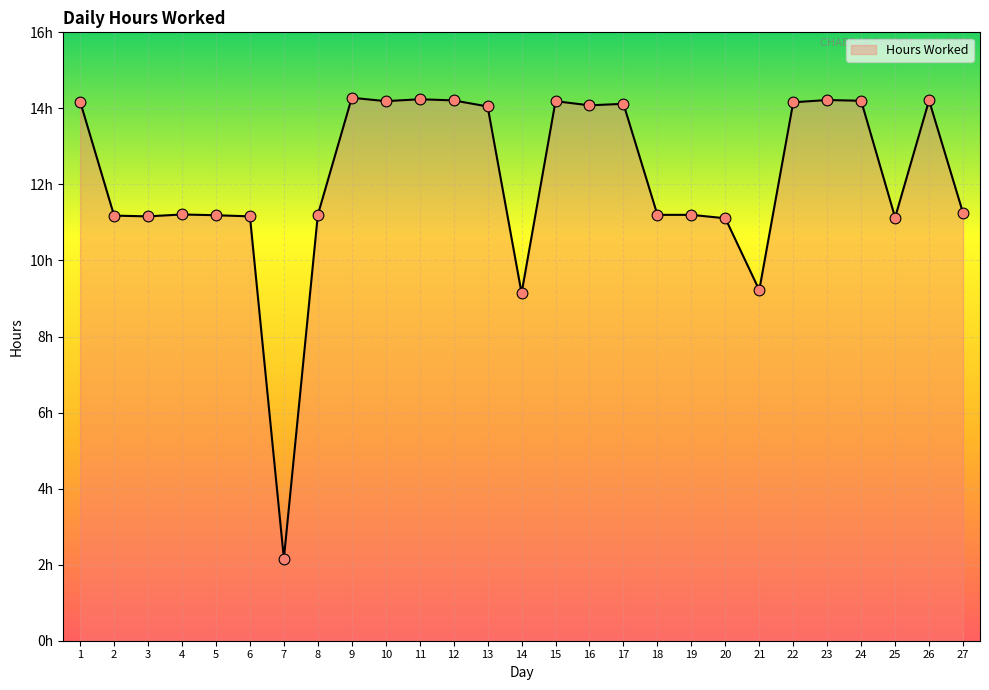

What is the change in value from 5 to 26?

+3.0